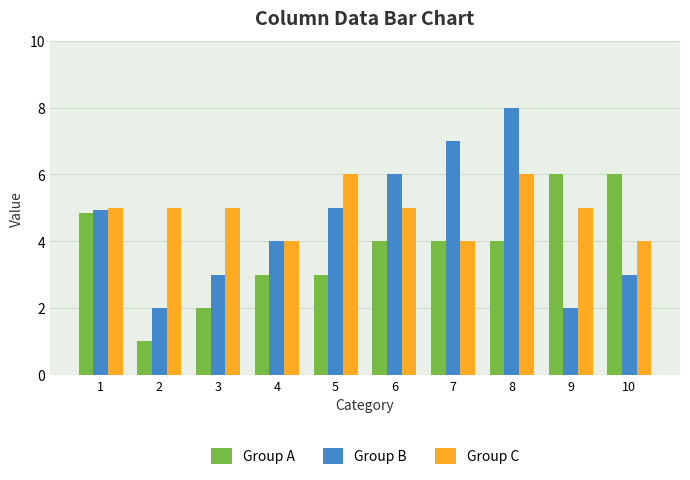

Reading left to right, list all the values displayed in this chart.

Group A: 1=4.9	2=1.0	3=2.0	4=3.0	5=3.0	6=4.0	7=4.0	8=4.0	9=6.0	10=6.0
Group B: 1=4.9	2=2.0	3=3.0	4=4.0	5=5.0	6=6.0	7=7.0	8=8.0	9=2.0	10=3.0
Group C: 1=5.0	2=5.0	3=5.0	4=4.0	5=6.0	6=5.0	7=4.0	8=6.0	9=5.0	10=4.0